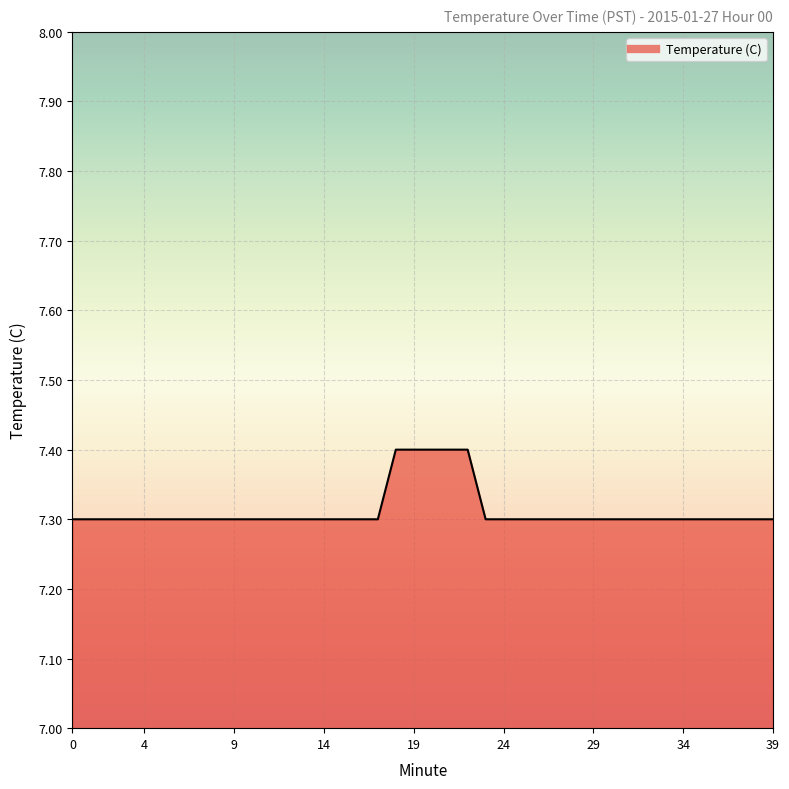

What is the smallest value displayed?

7.3